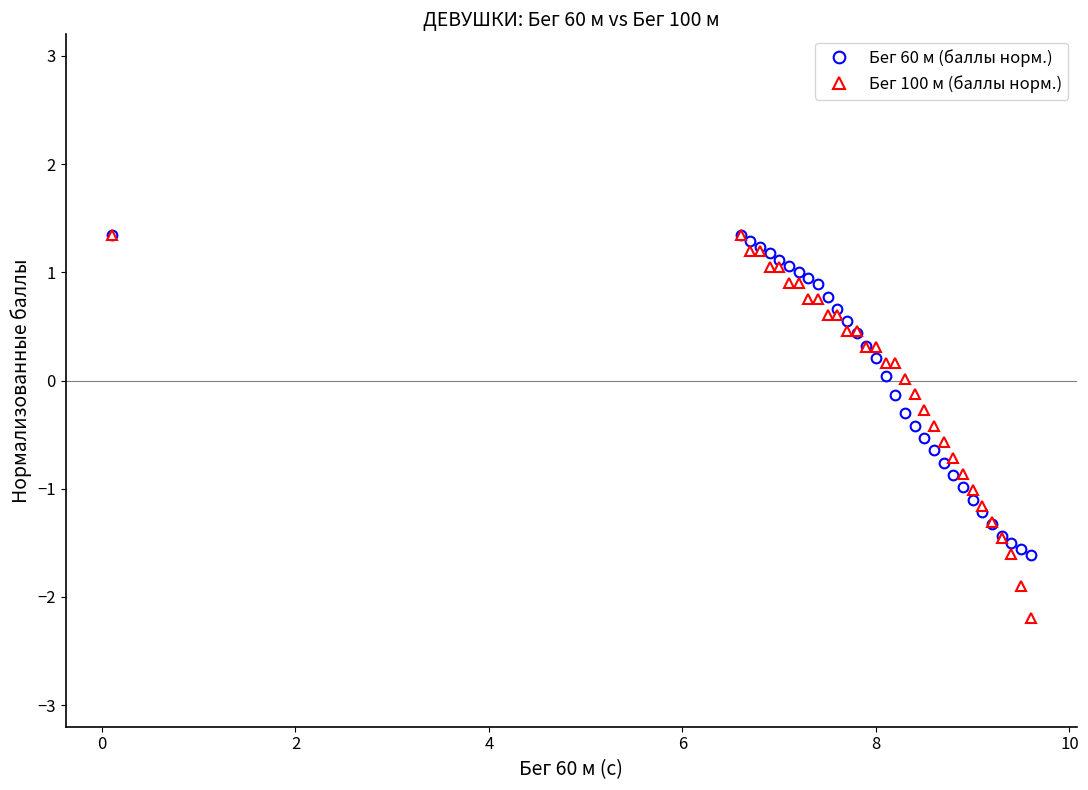

What is the greatest value displayed?

1.3